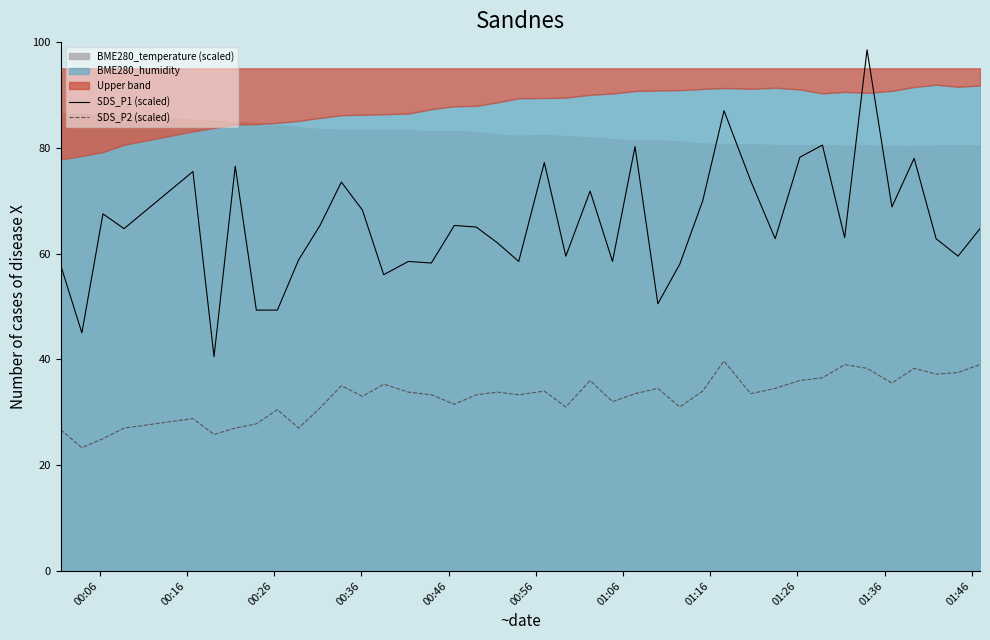

True or false: SDS_P2 (scaled) and SDS_P1 (scaled) cross at least once.

False